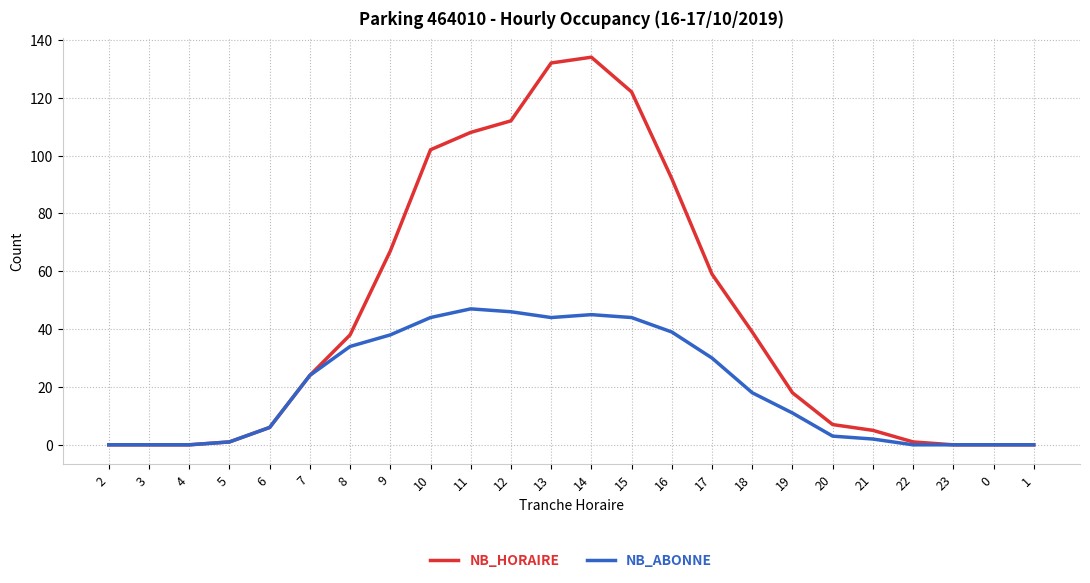

The NB_ABONNE series shows 17 at 19. True or false?

False